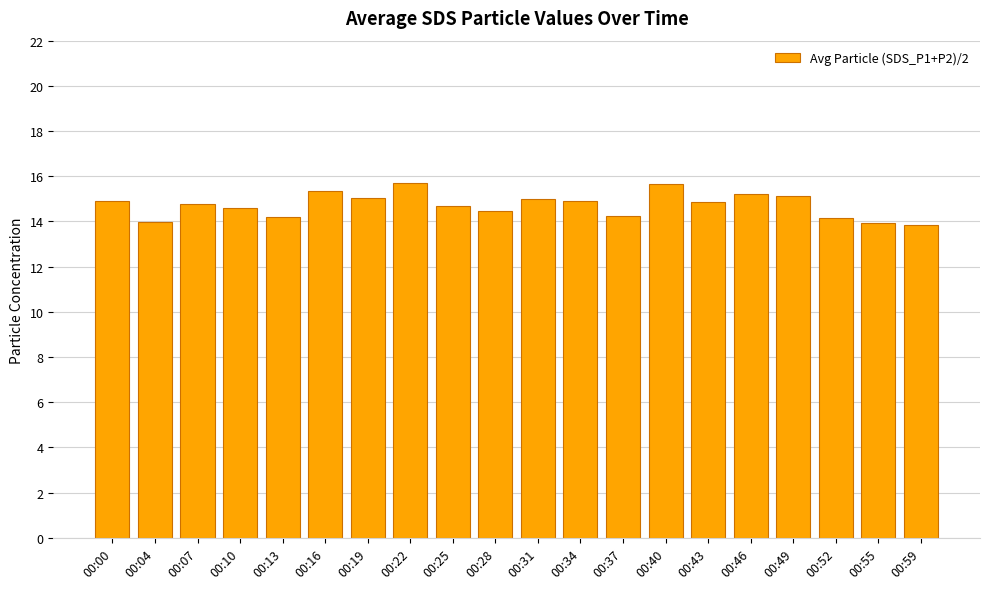

What is the greatest value displayed?

15.7